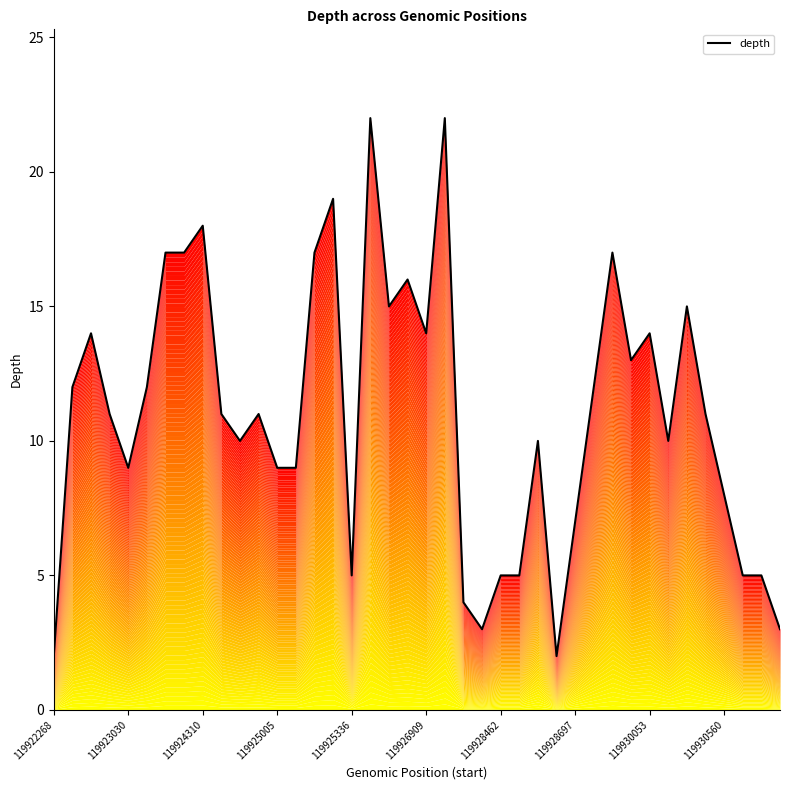

What is the change in value from 24 to 26?

+5